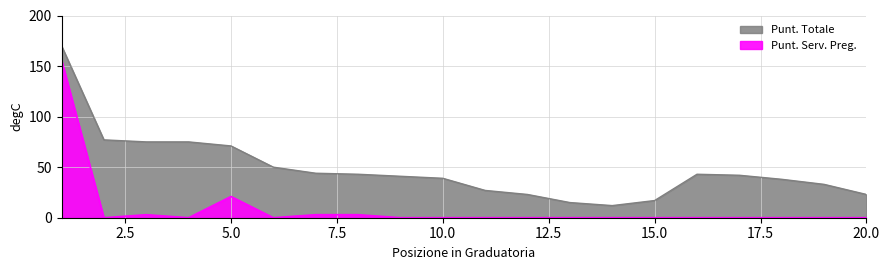

Rank the series at 16 from highest to lowest value.

Punt. Totale, Punt. Serv. Preg.